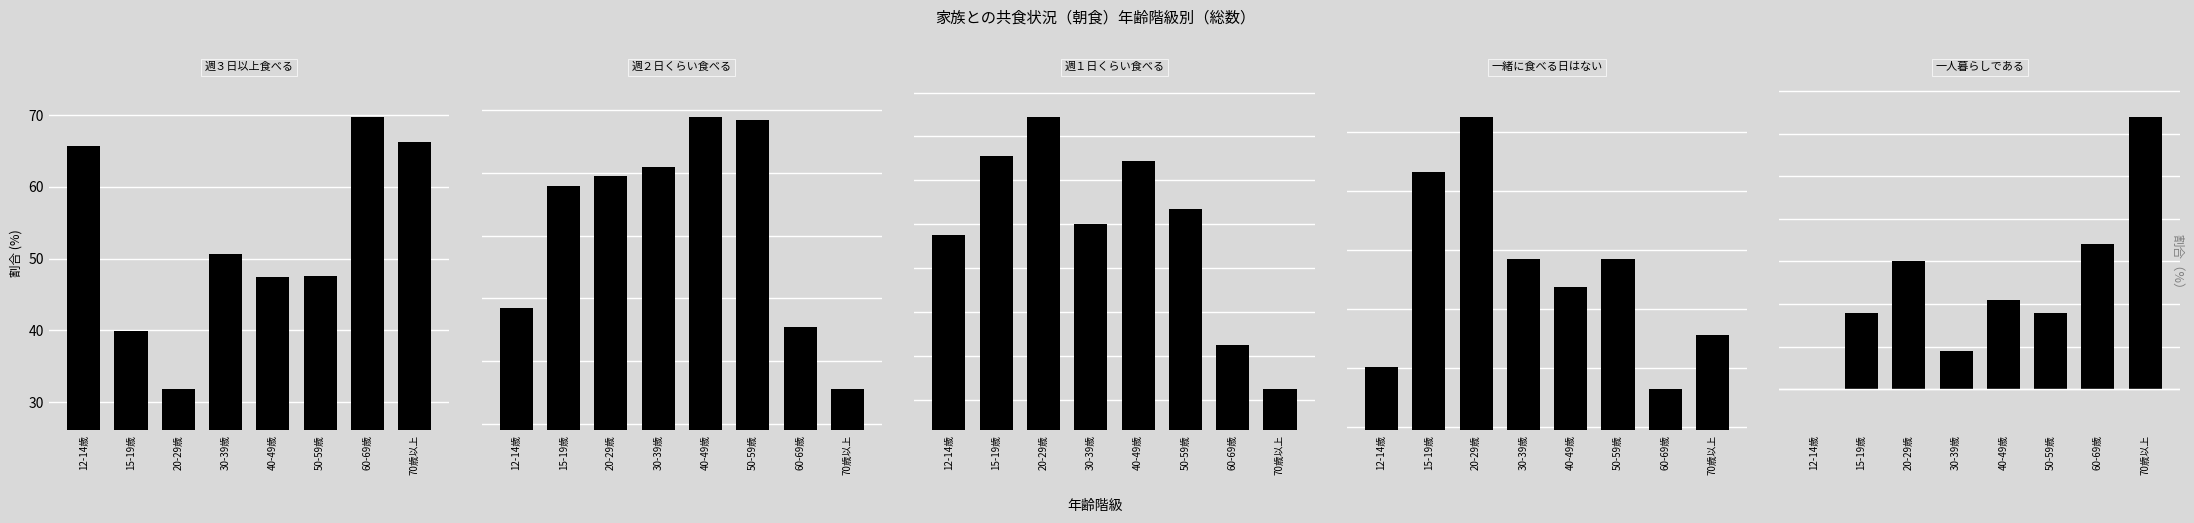

What is the label of the 5th bar from the left?

40-49歳